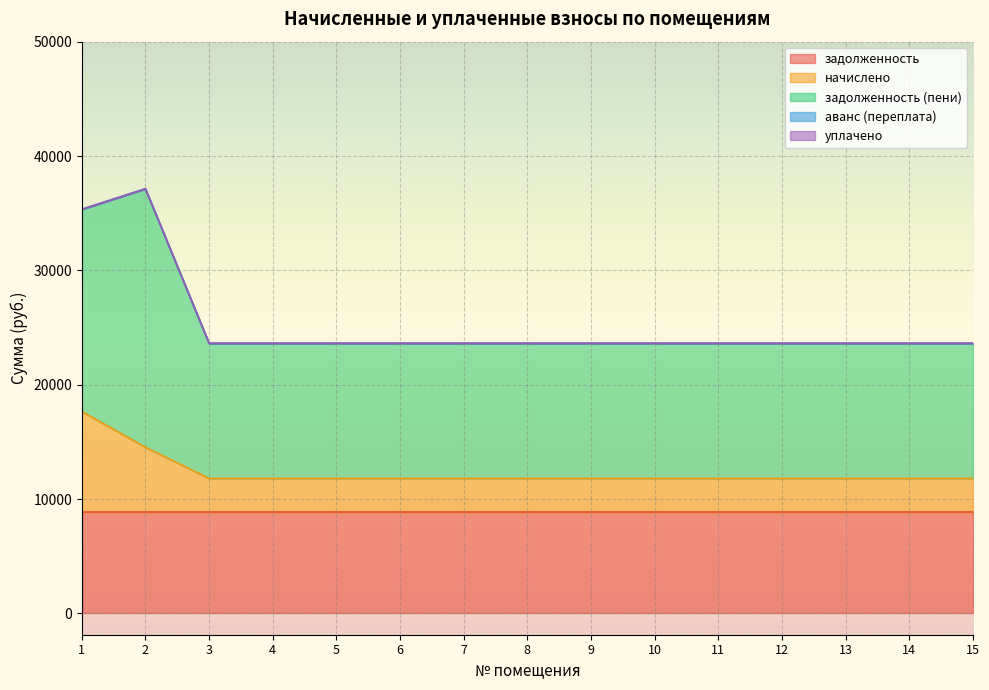

What are all the series names shown in the legend?

задолженность, начислено, задолженность (пени), аванс (переплата), уплачено